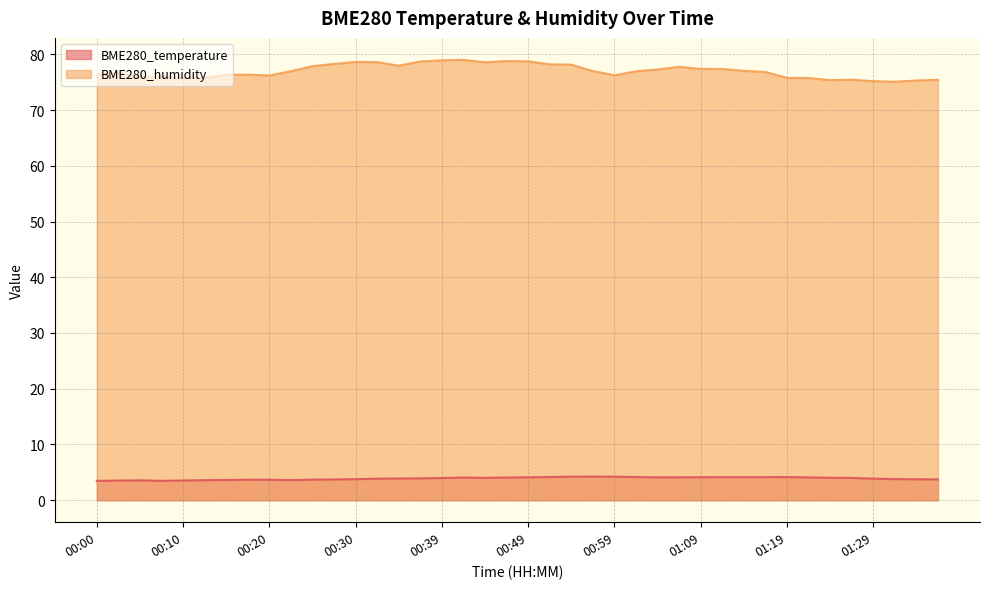

Reading right to left, list all the values displayed in this chart.

BME280_temperature: 01:37=3.7	01:34=3.8	01:32=3.8	01:29=3.9	01:27=4.0	01:24=4.0	01:22=4.1	01:19=4.2	01:17=4.1	01:14=4.1	01:12=4.1	01:09=4.1	01:07=4.1	01:04=4.1	01:02=4.2	00:59=4.2	00:57=4.2	00:54=4.2	00:52=4.2	00:49=4.1	00:47=4.1	00:44=4.0	00:42=4.1	00:39=4.0	00:37=3.9	00:35=3.9	00:32=3.9	00:30=3.8	00:27=3.7	00:25=3.7	00:22=3.6	00:20=3.7	00:17=3.7	00:15=3.6	00:12=3.6	00:10=3.5	00:07=3.5	00:05=3.6	00:02=3.5	00:00=3.5
BME280_humidity: 01:37=75.4	01:34=75.3	01:32=75.1	01:29=75.2	01:27=75.4	01:24=75.4	01:22=75.8	01:19=75.8	01:17=76.8	01:14=77.0	01:12=77.4	01:09=77.4	01:07=77.8	01:04=77.3	01:02=77.0	00:59=76.2	00:57=77.0	00:54=78.2	00:52=78.2	00:49=78.7	00:47=78.8	00:44=78.6	00:42=79.0	00:39=78.9	00:37=78.7	00:35=78.0	00:32=78.6	00:30=78.6	00:27=78.3	00:25=77.9	00:22=77.0	00:20=76.2	00:17=76.3	00:15=76.3	00:12=75.8	00:10=75.8	00:07=76.0	00:05=76.0	00:02=76.7	00:00=76.3